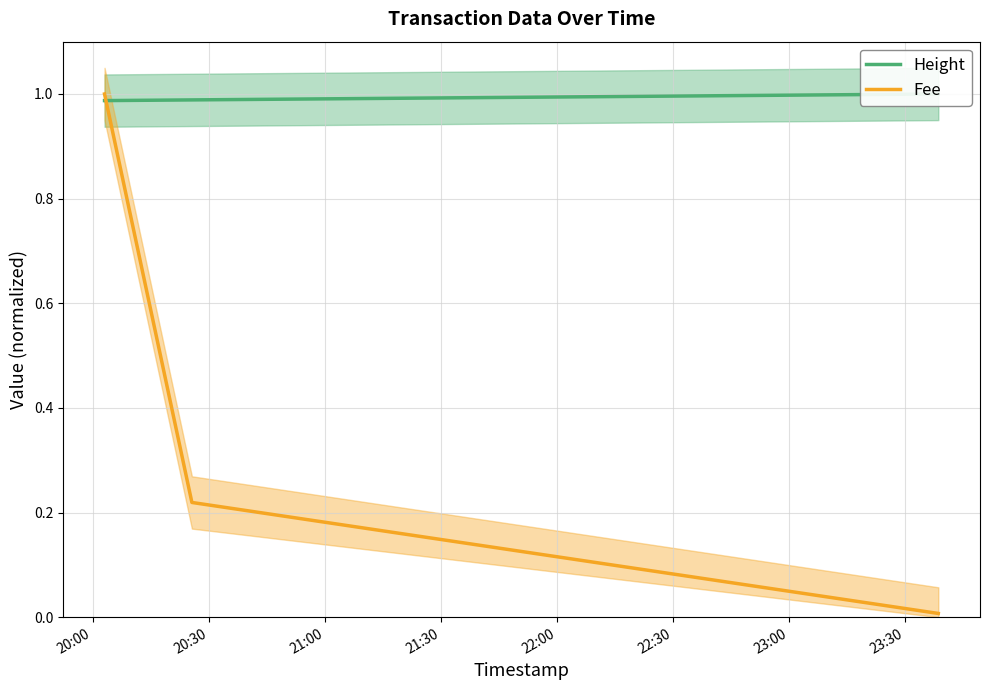

At which category is the sum across all series the highest?

20:00